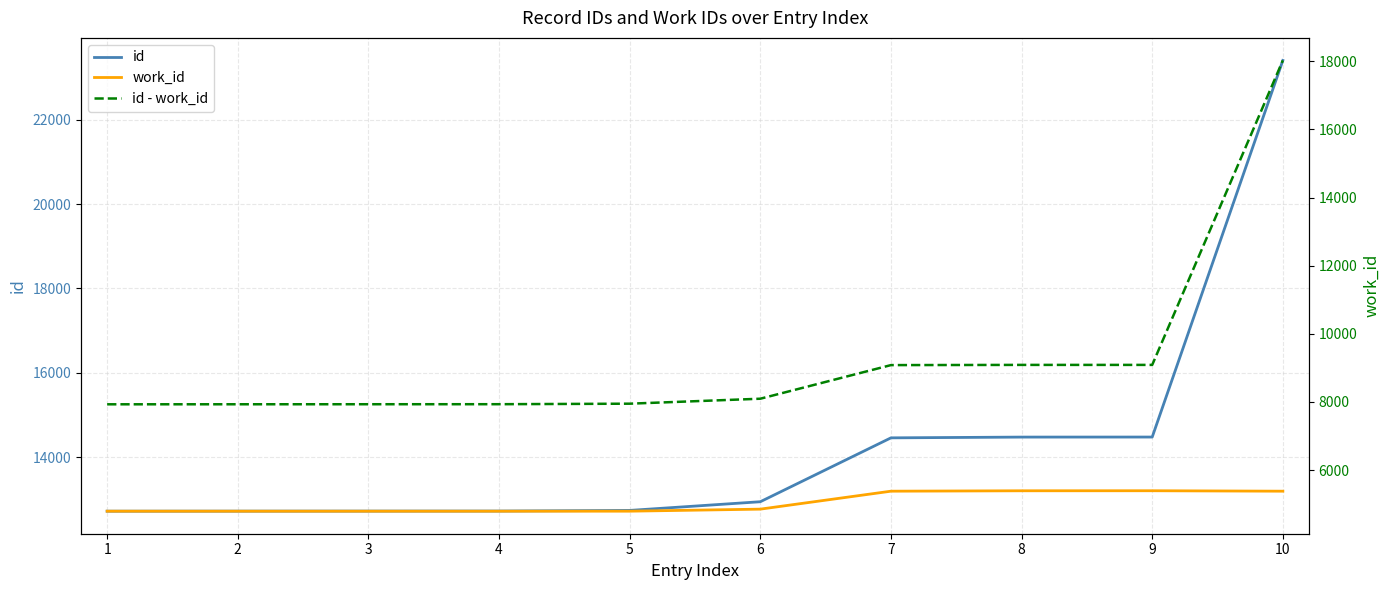

How many data points in id are less than 12946?

5